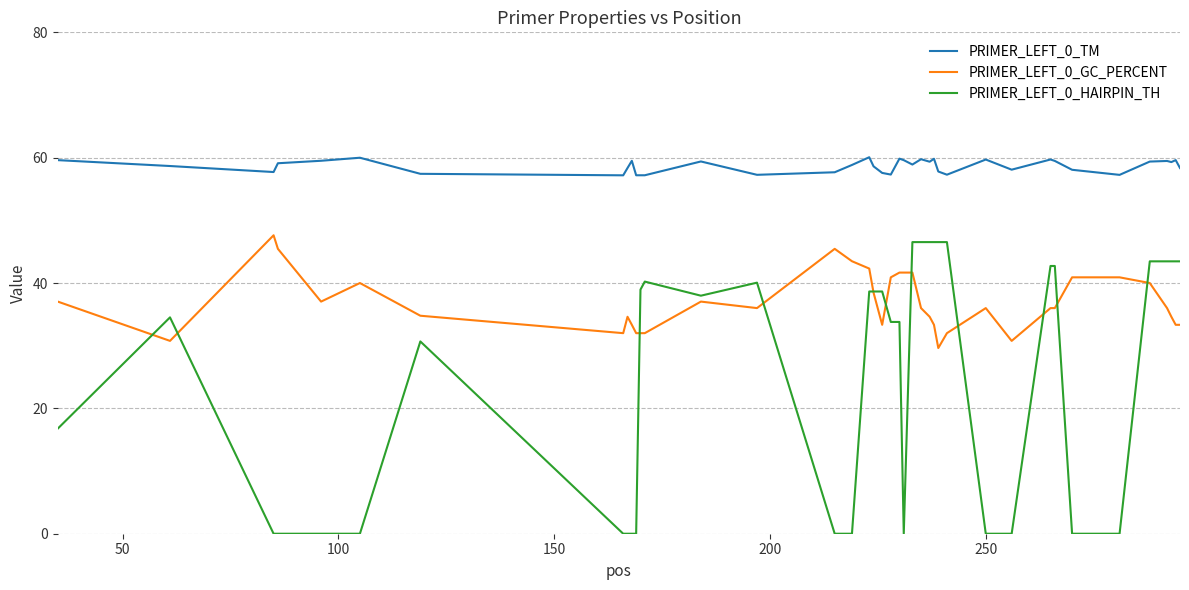

What is the minimum value for PRIMER_LEFT_0_GC_PERCENT?

29.6